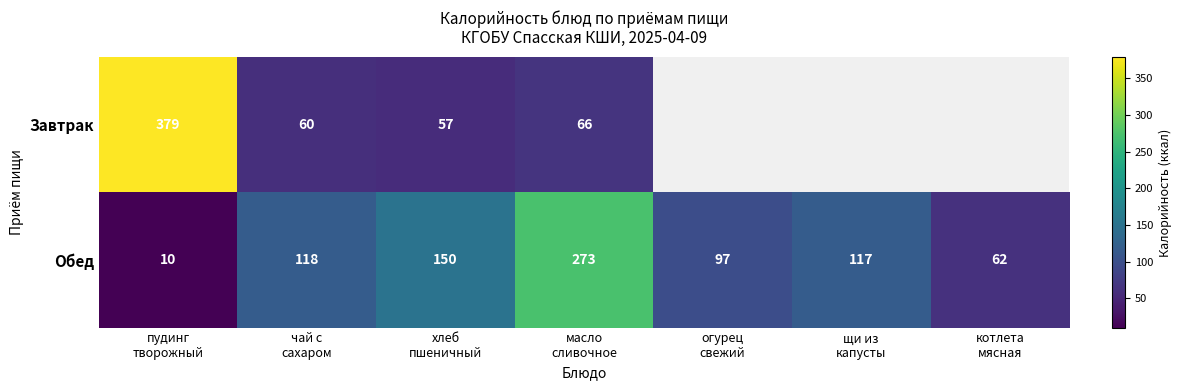

What is the difference between the maximum and minimum values in the Обед series?

263